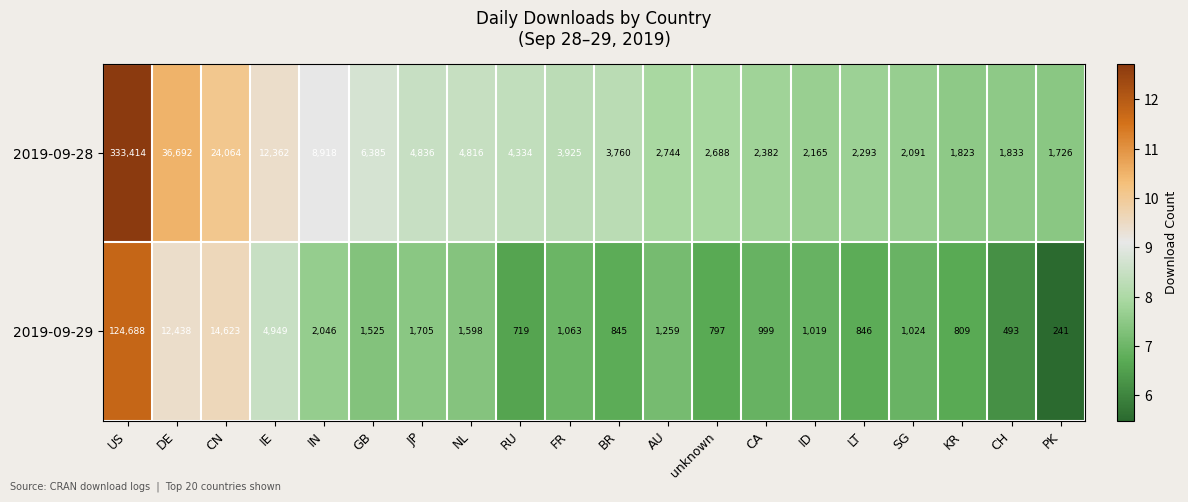

The 2019-09-29 series shows 2539 at JP. True or false?

False